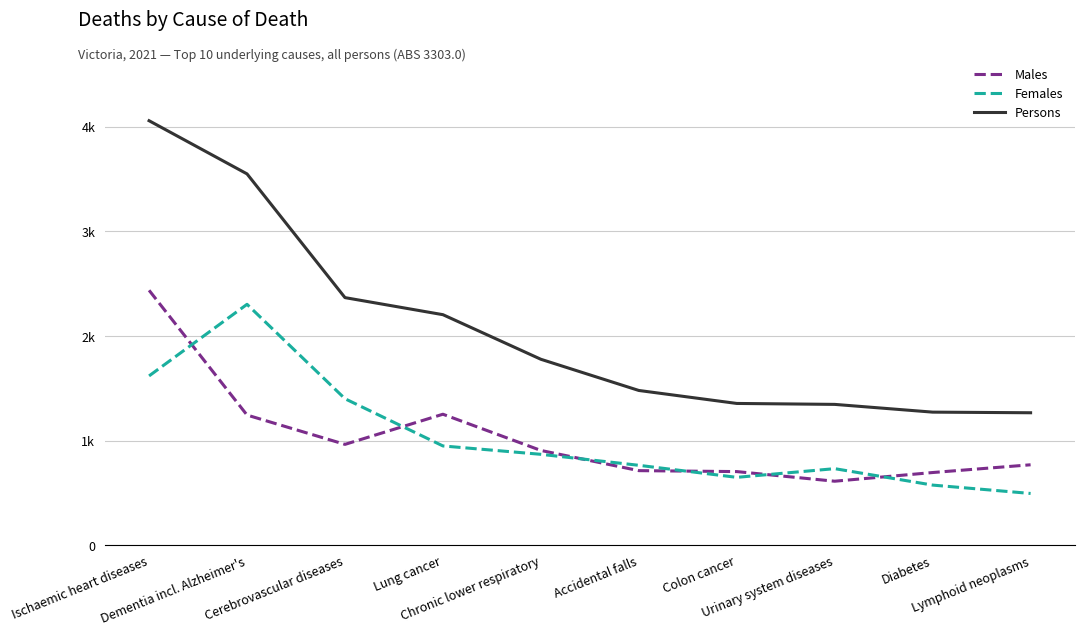

Reading left to right, transcribe all the data shown in this chart.

Males: Ischaemic heart diseases=2438	Dementia incl. Alzheimer's=1246	Cerebrovascular diseases=966	Lung cancer=1254	Chronic lower respiratory=908	Accidental falls=715	Colon cancer=706	Urinary system diseases=614	Diabetes=697	Lymphoid neoplasms=771
Females: Ischaemic heart diseases=1620	Dementia incl. Alzheimer's=2304	Cerebrovascular diseases=1402	Lung cancer=951	Chronic lower respiratory=871	Accidental falls=766	Colon cancer=651	Urinary system diseases=734	Diabetes=577	Lymphoid neoplasms=497
Persons: Ischaemic heart diseases=4058	Dementia incl. Alzheimer's=3550	Cerebrovascular diseases=2368	Lung cancer=2205	Chronic lower respiratory=1779	Accidental falls=1481	Colon cancer=1357	Urinary system diseases=1348	Diabetes=1274	Lymphoid neoplasms=1268